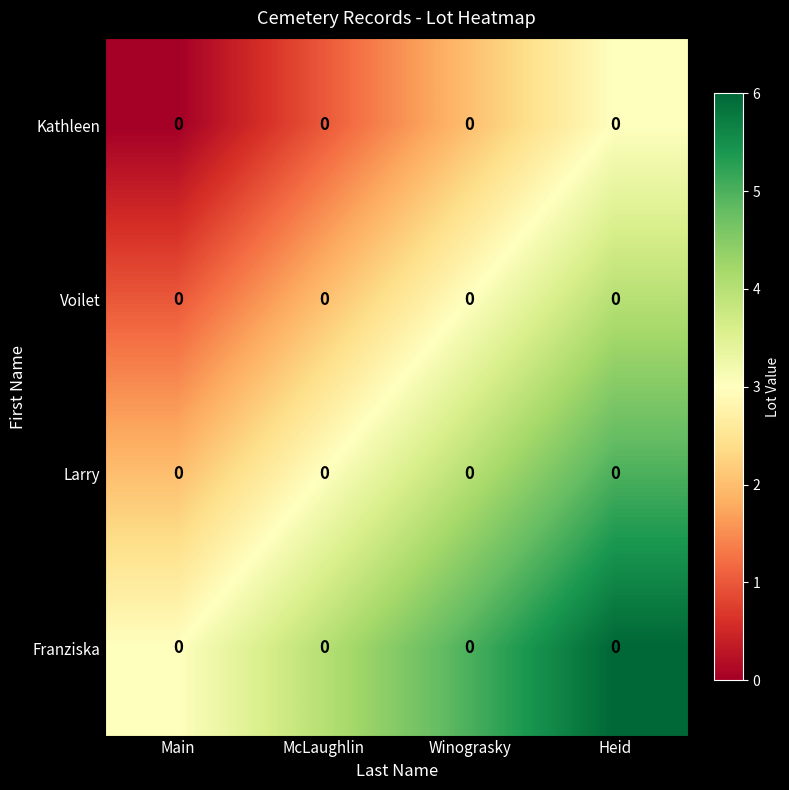

Rank the series at Main from lowest to highest value.

Kathleen, Voilet, Larry, Franziska